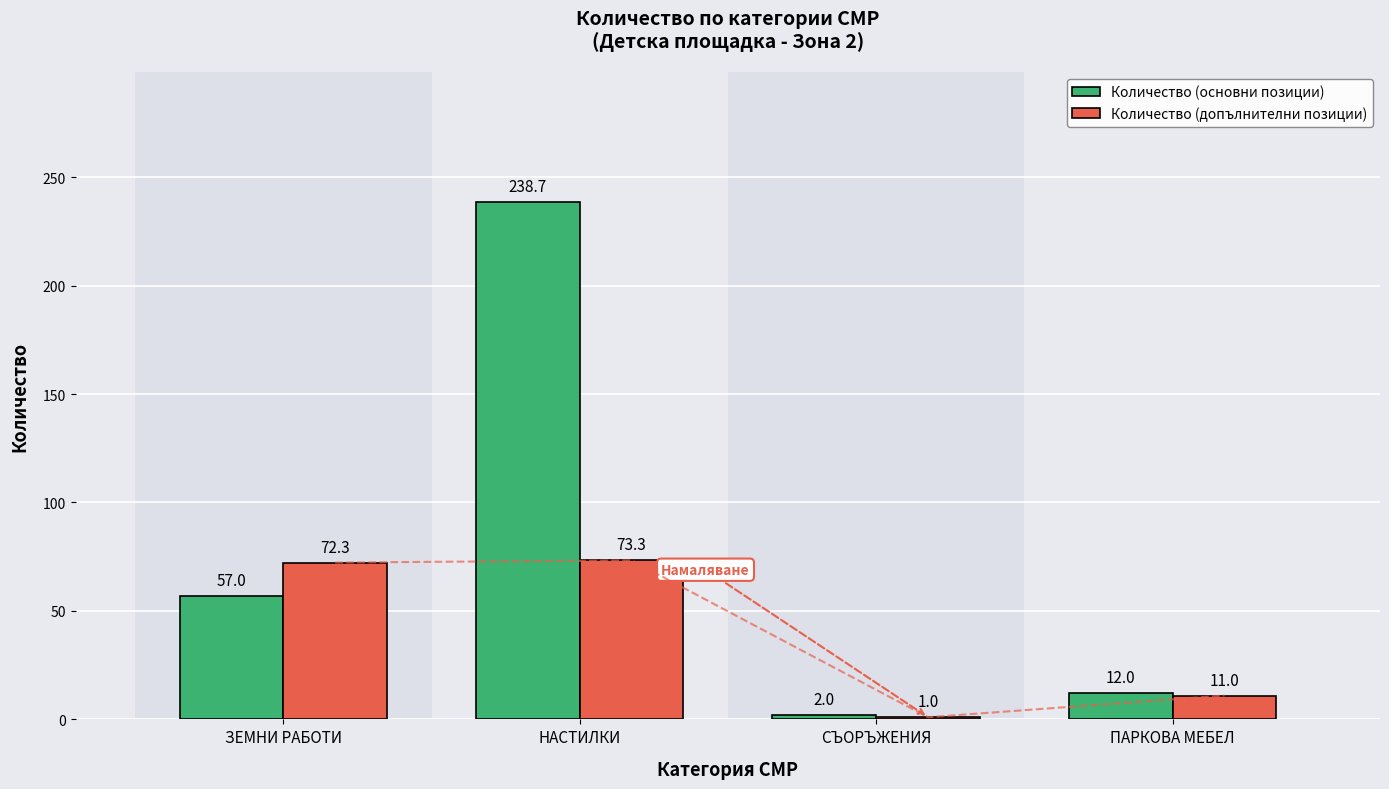

How many data points in Количество (основни позиции) are less than 57?

2